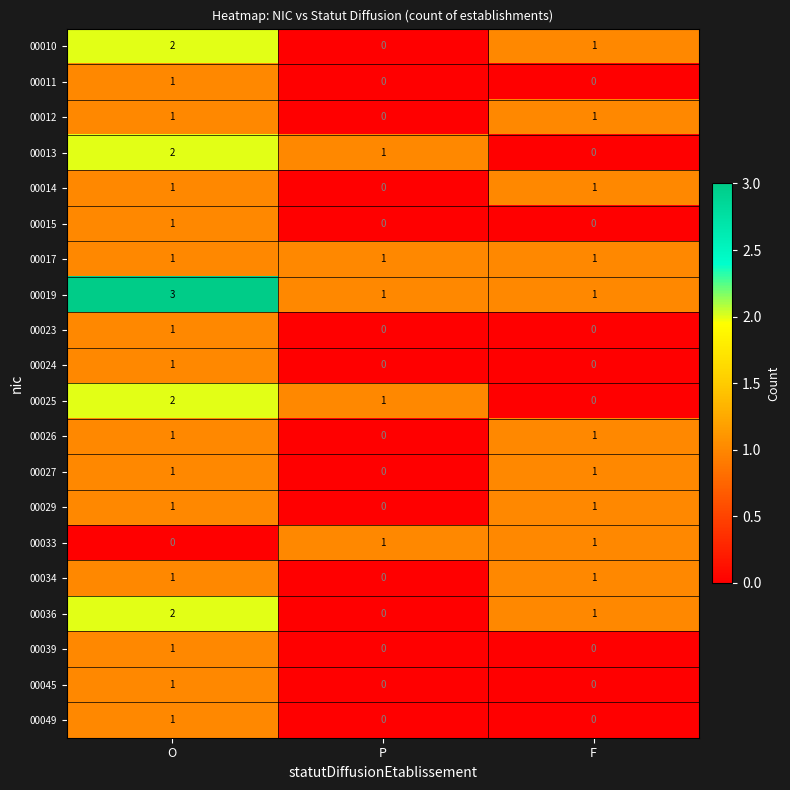

What is the greatest value displayed?

3